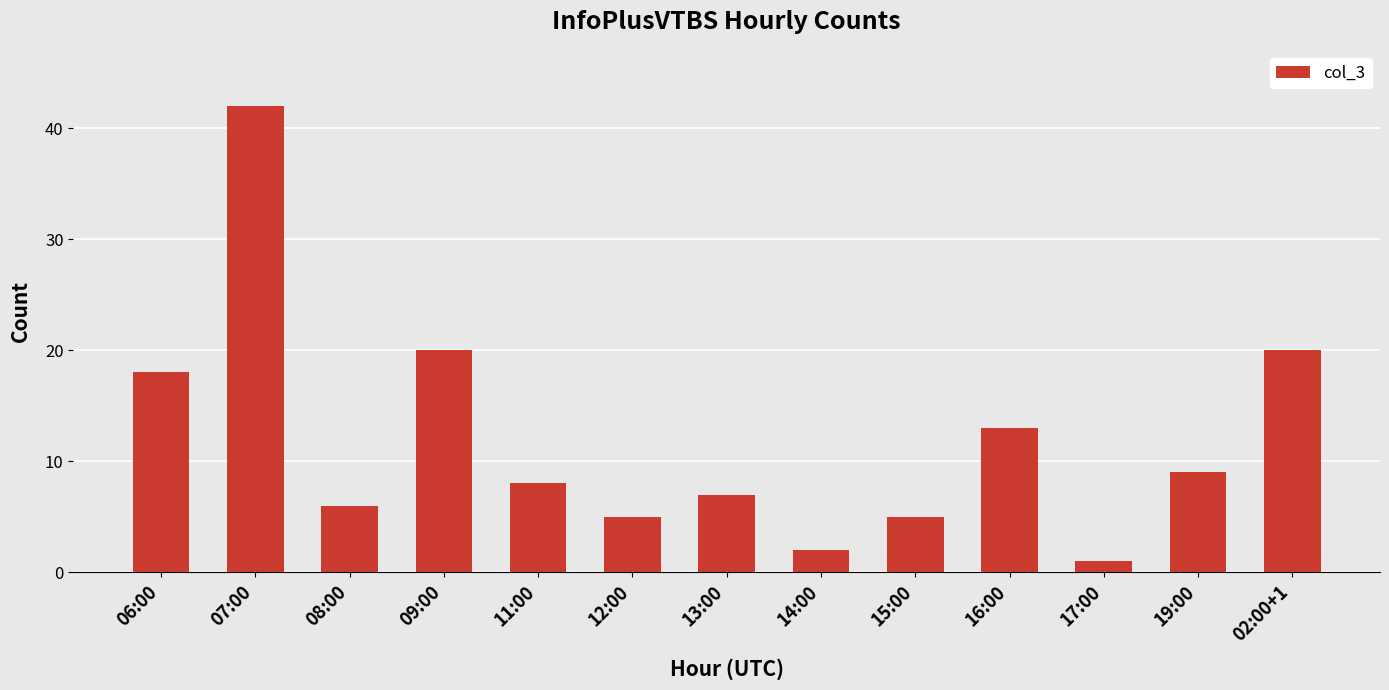

Does the chart contain any negative values?

No